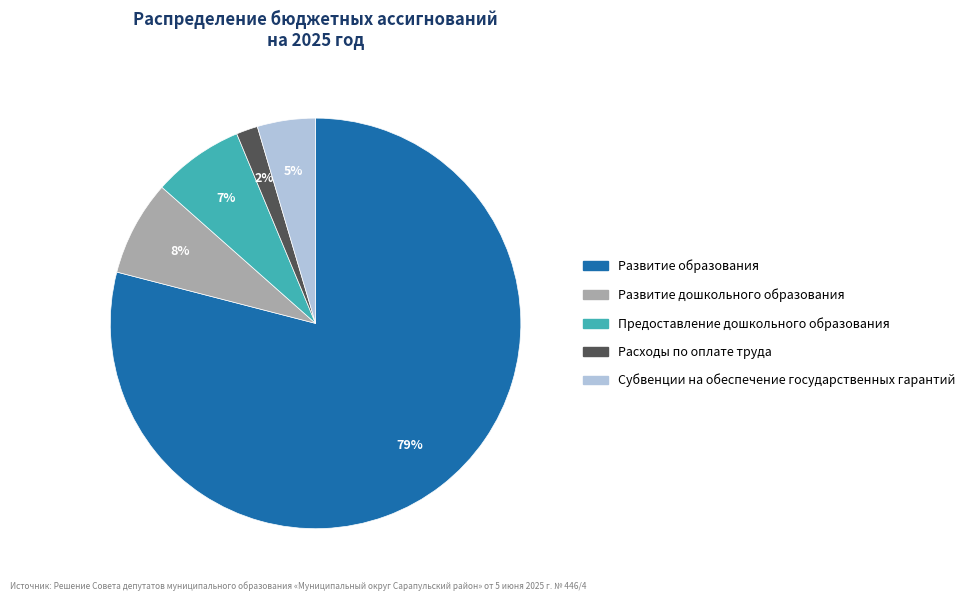

How many segments does this pie chart have?

5